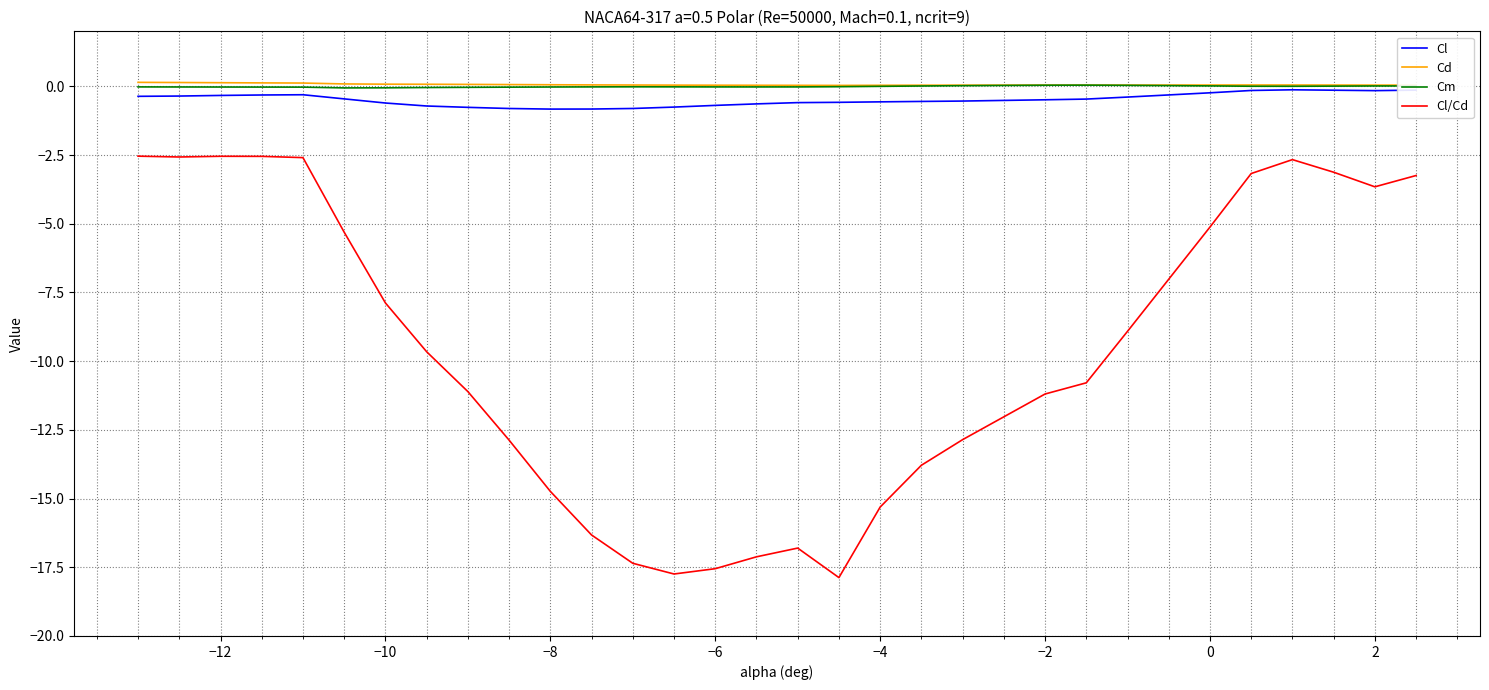

What is the difference between the second highest and minimum values in the Cd series?

0.1